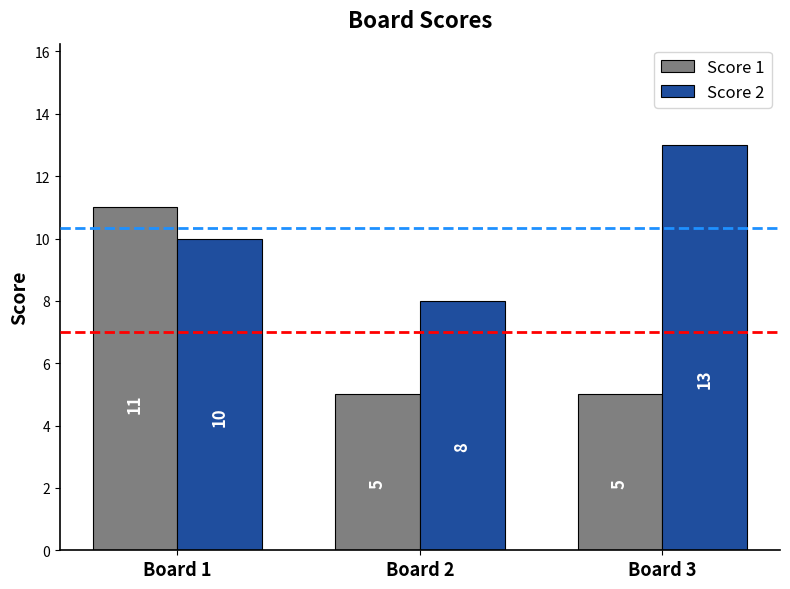

How many bars are there in each group?

2